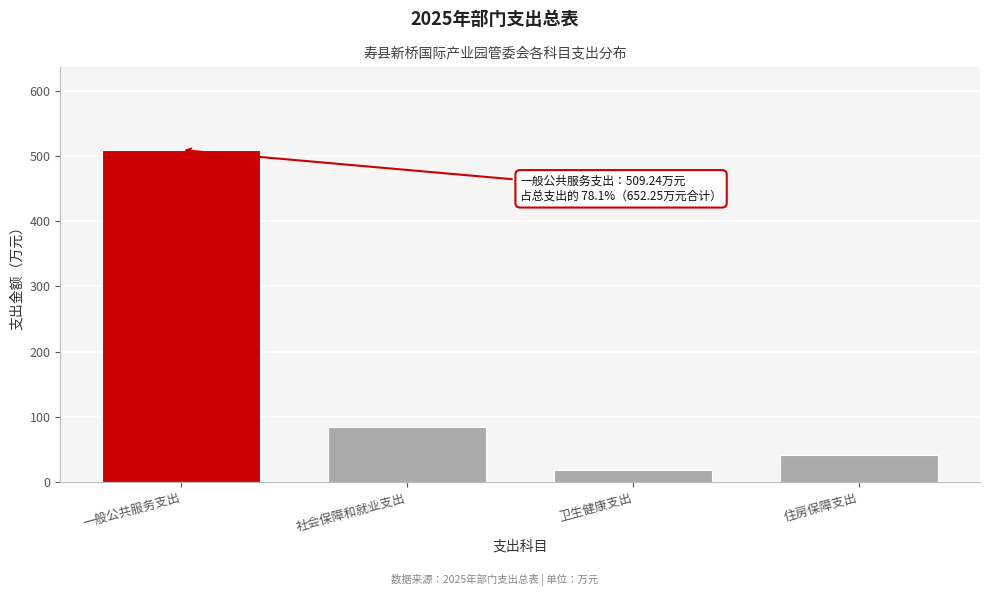

Reading left to right, transcribe all the data shown in this chart.

509.2	83.9	17.7	41.4